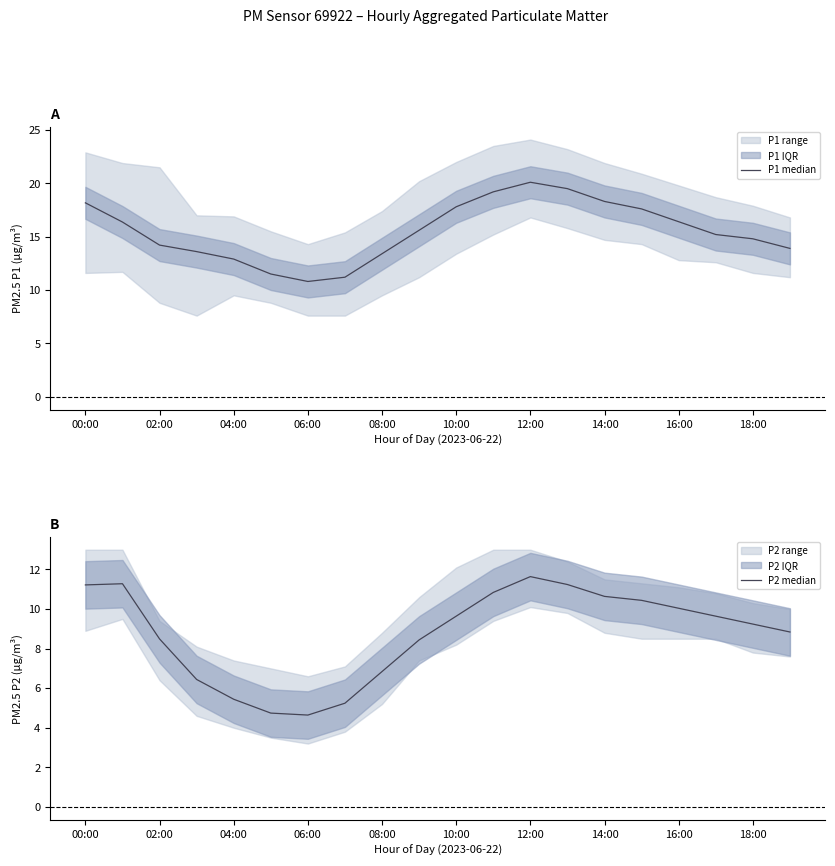

What is the lowest value of the P1 median series?

10.8